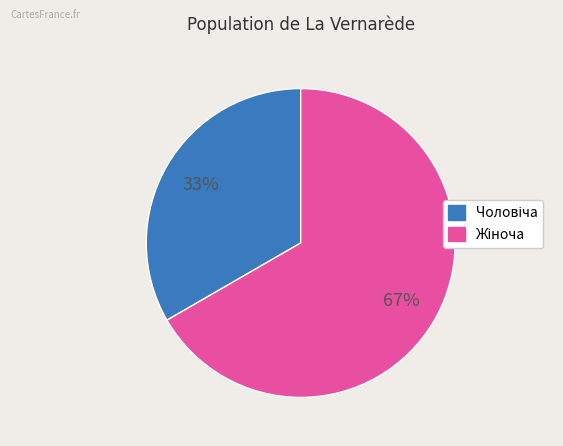

Is there a majority slice in this chart?

Yes